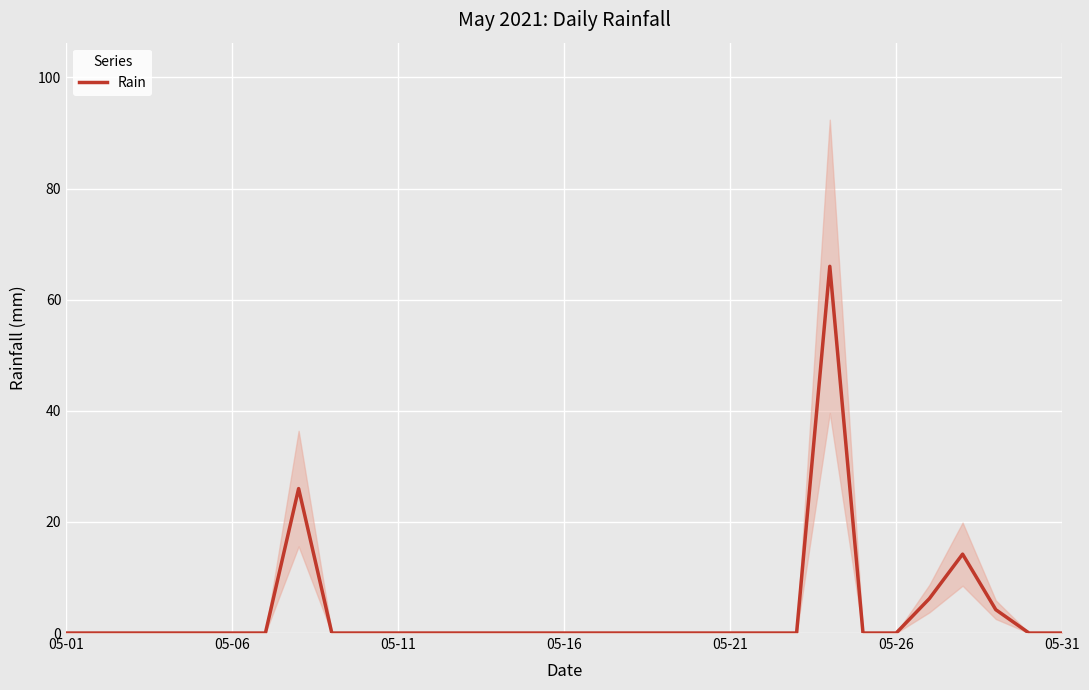

How many positive values are there?

5